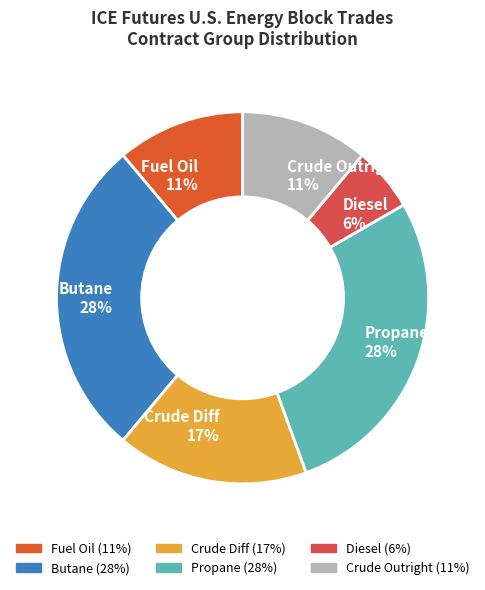

How many segments does this pie chart have?

6